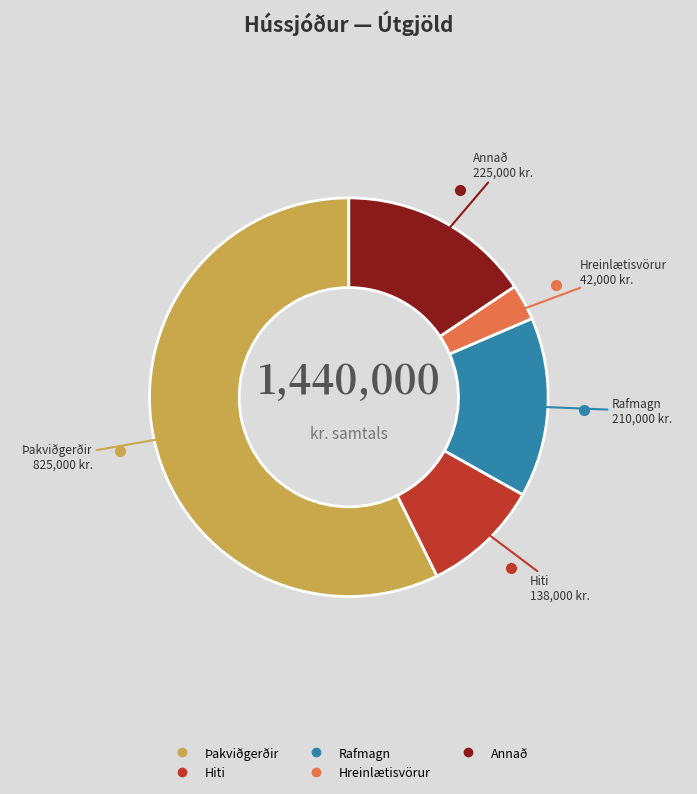

Which category accounts for the majority?

Þakviðgerðir